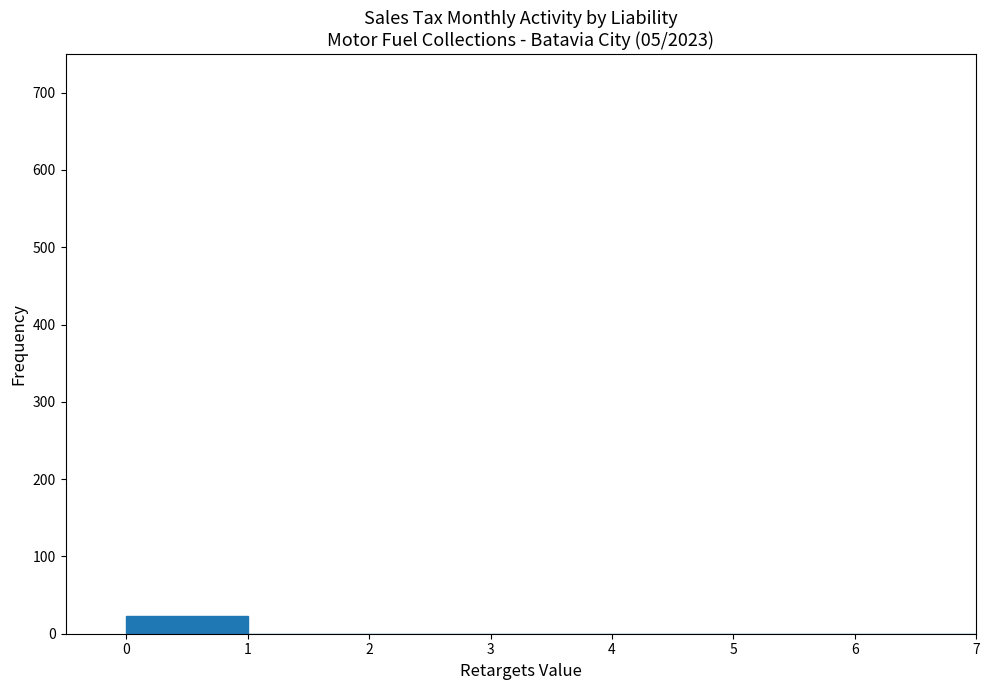

Which range on the x-axis has the tallest bar?

0 to 1